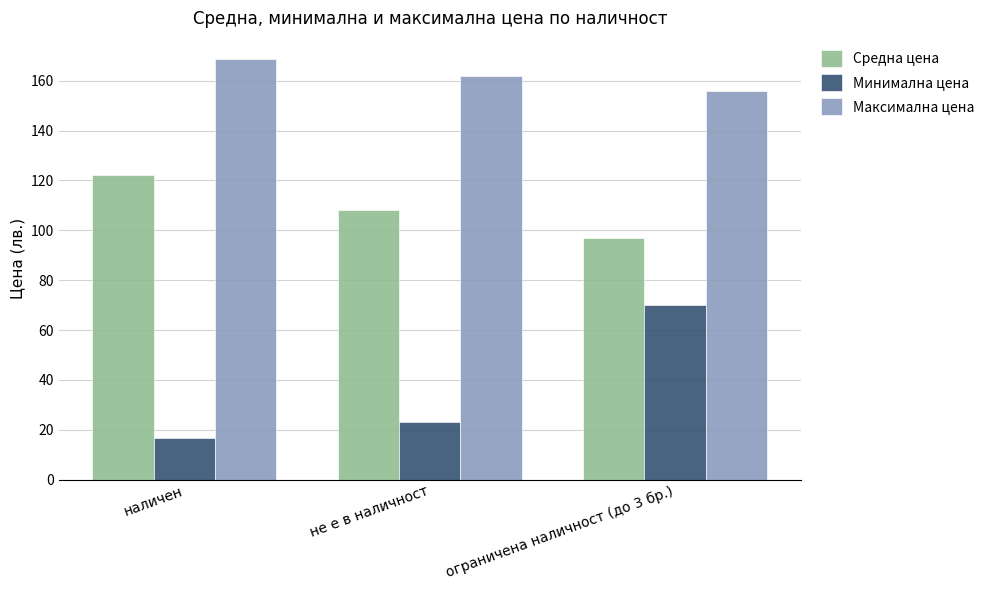

At which category is the sum across all series the highest?

ограничена наличност (до 3 бр.)